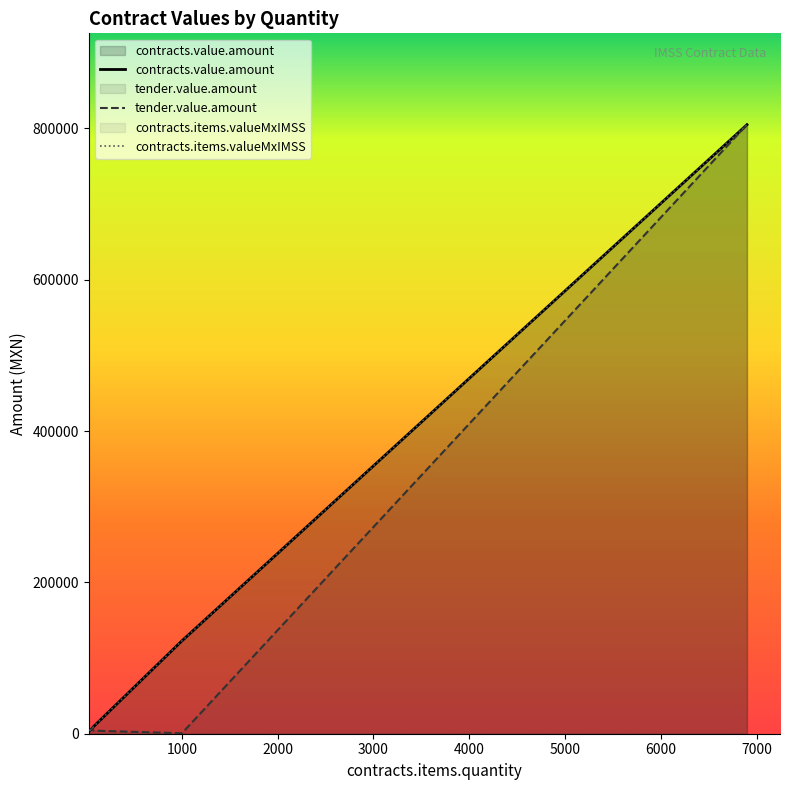

What is the value of the contracts.items.valueMxIMSS point at the 8th from the left?

9210.8